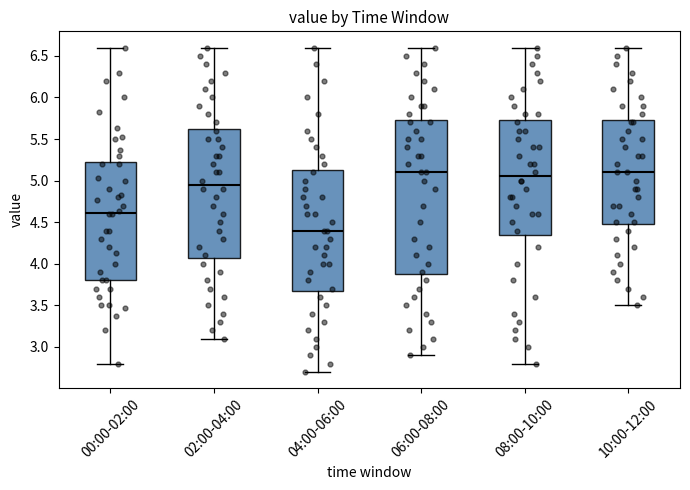

Which box's median line is the lowest?

04:00-06:00